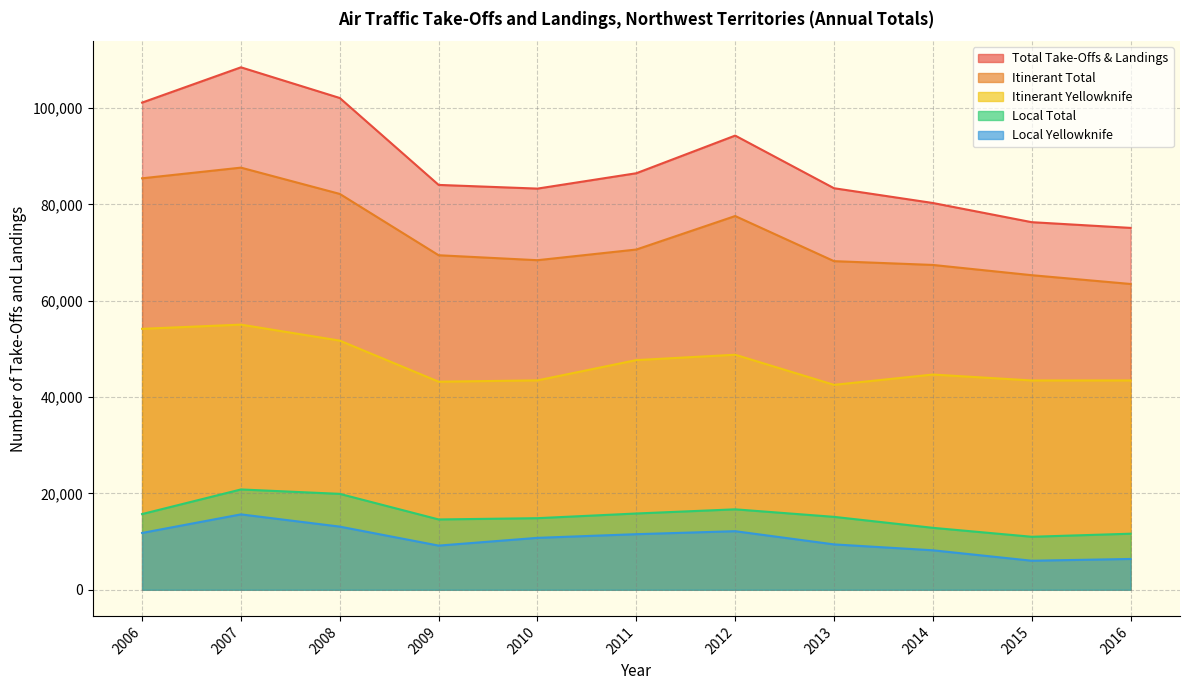

What is the difference between the Local Total values at 2014 and 2010?

2004